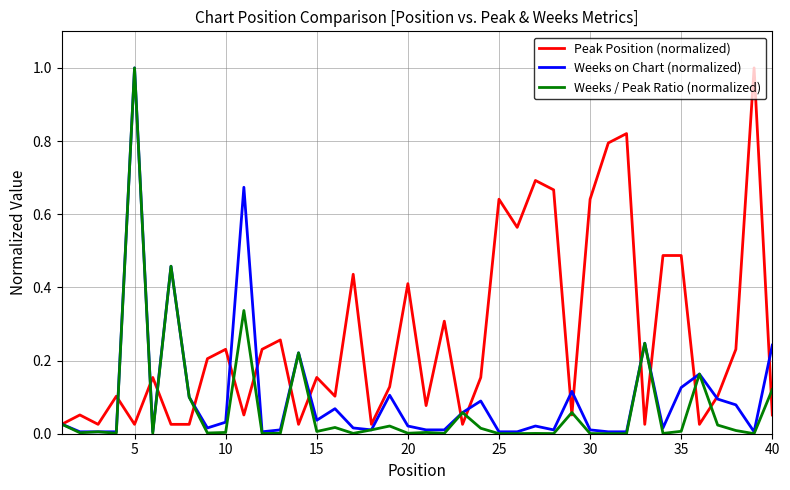

Count the number of categories in the chart.

40